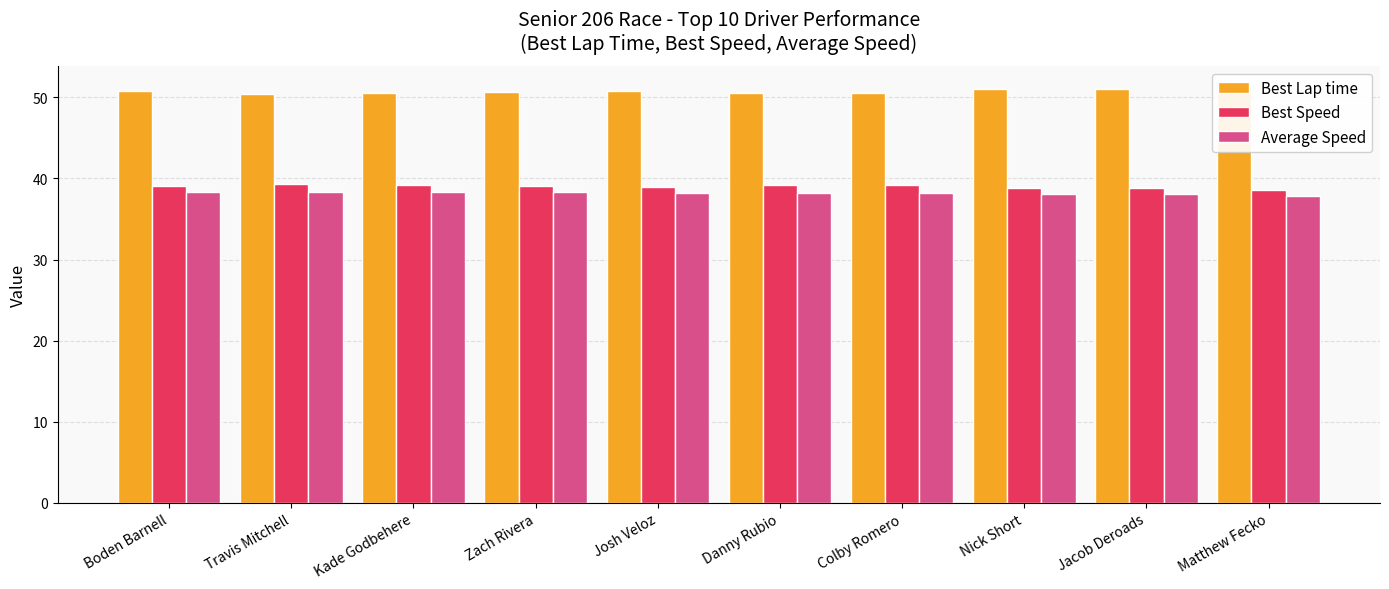

Reading left to right, transcribe all the data shown in this chart.

Best Lap time: 50.7	50.4	50.5	50.7	50.8	50.6	50.5	51.1	51.0	51.3
Best Speed: 39.0	39.3	39.2	39.1	39.0	39.2	39.2	38.8	38.8	38.6
Average Speed: 38.4	38.4	38.4	38.3	38.2	38.2	38.2	38.1	38.1	37.8